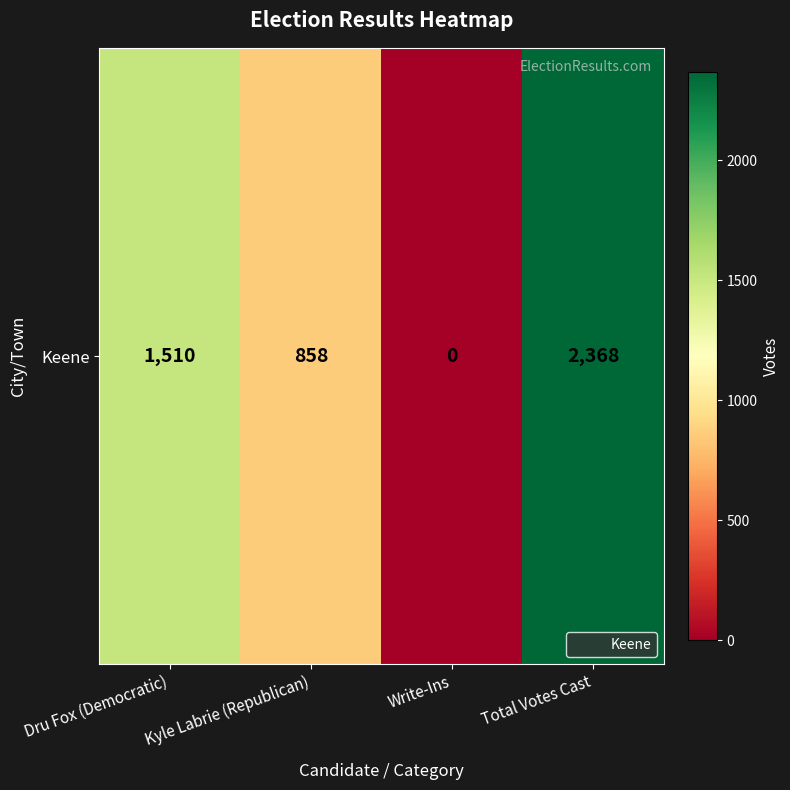

The value at Dru Fox (Democratic) is 1510. True or false?

True